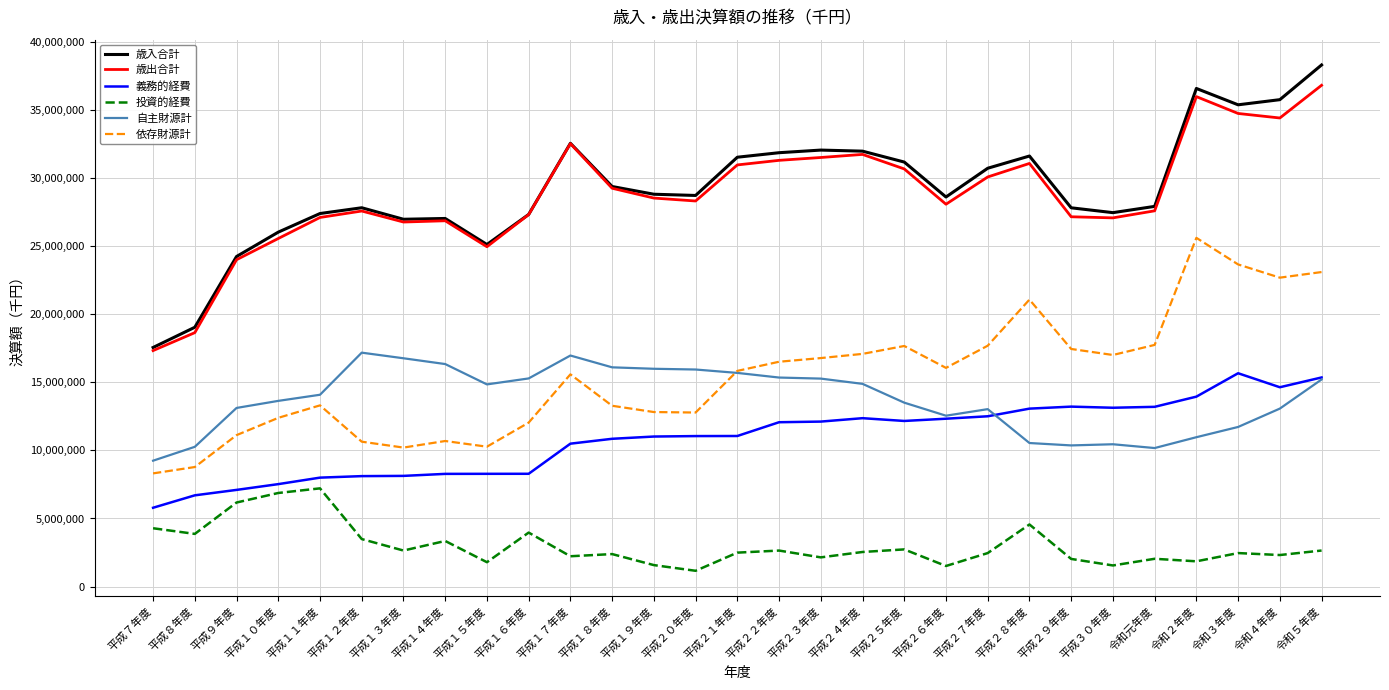

Does the chart display data point markers on the line(s)?

No